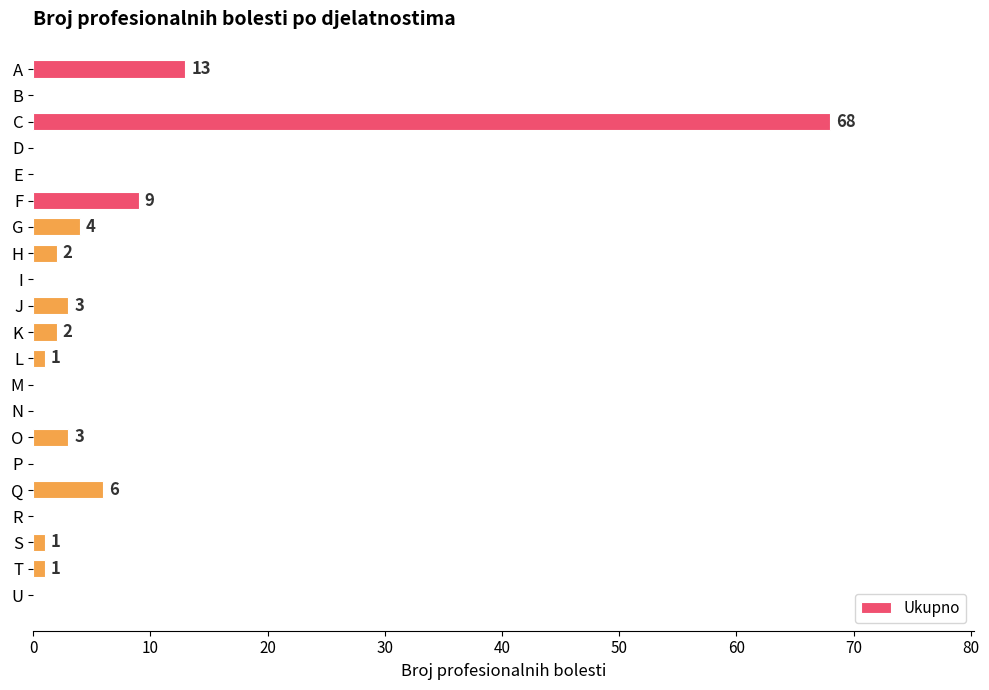

What is the sum of all values?

113